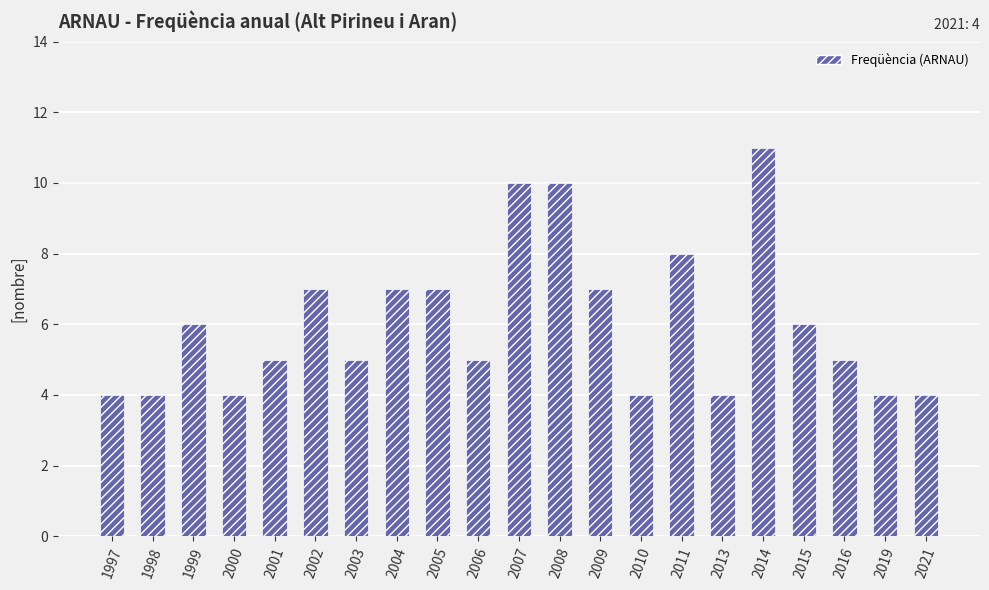

Is it true that the value at 2013 is 4?

True